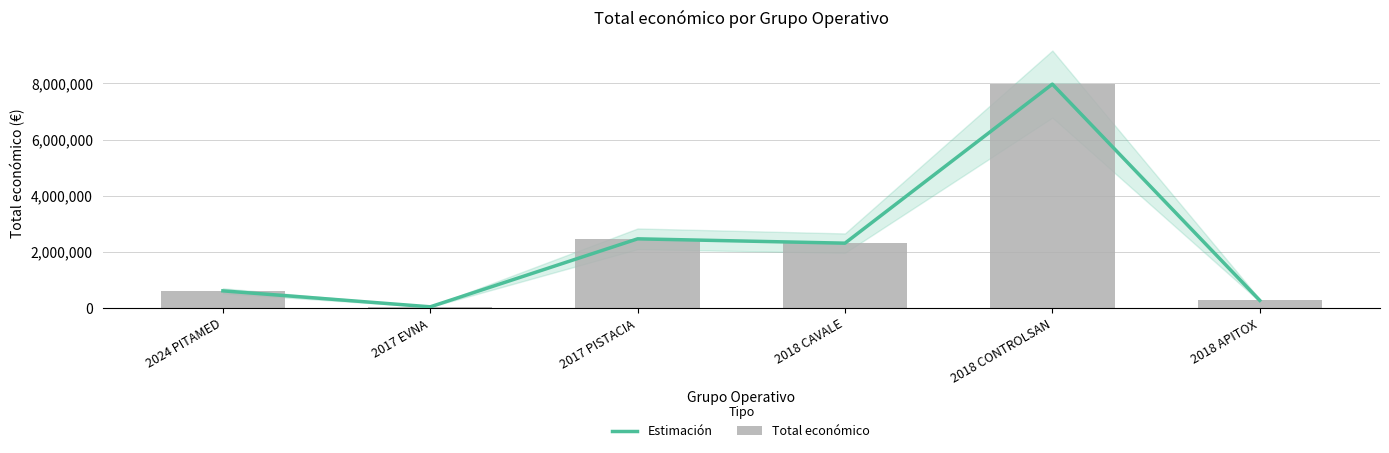

At which label does Total económico first exceed 2310026?

2017 PISTACIA